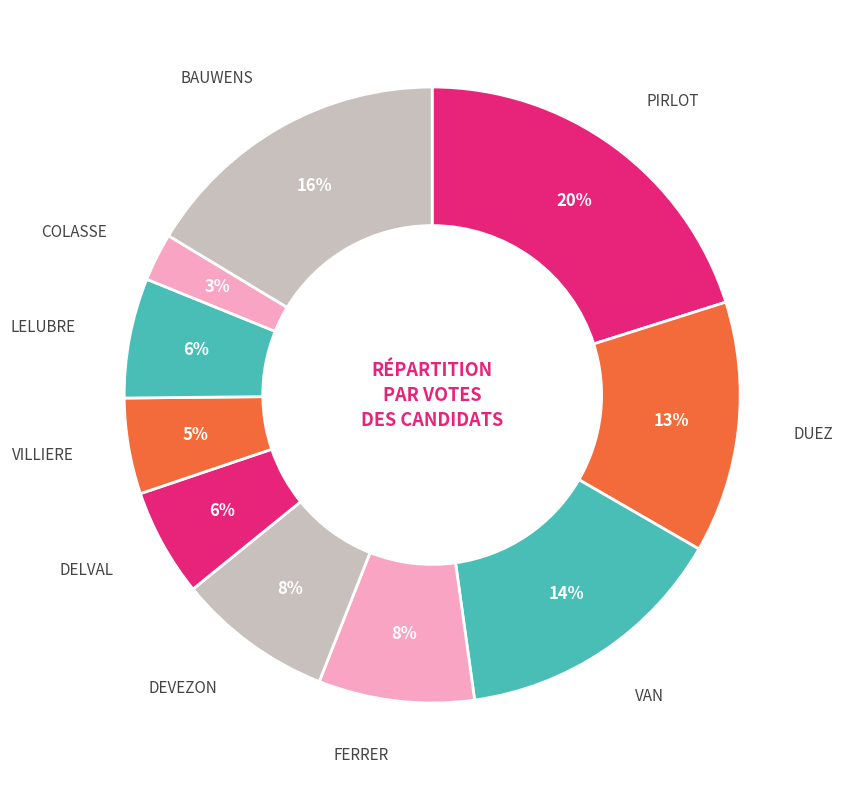

How many segments does this pie chart have?

10